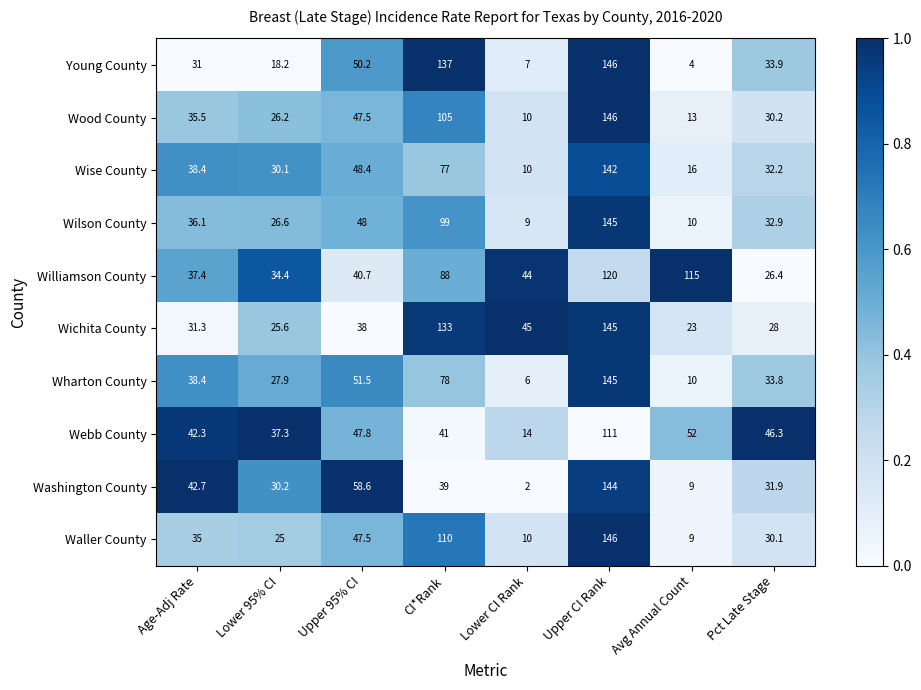

What is the spread (max minus min) of values at Upper CI Rank?

35.0